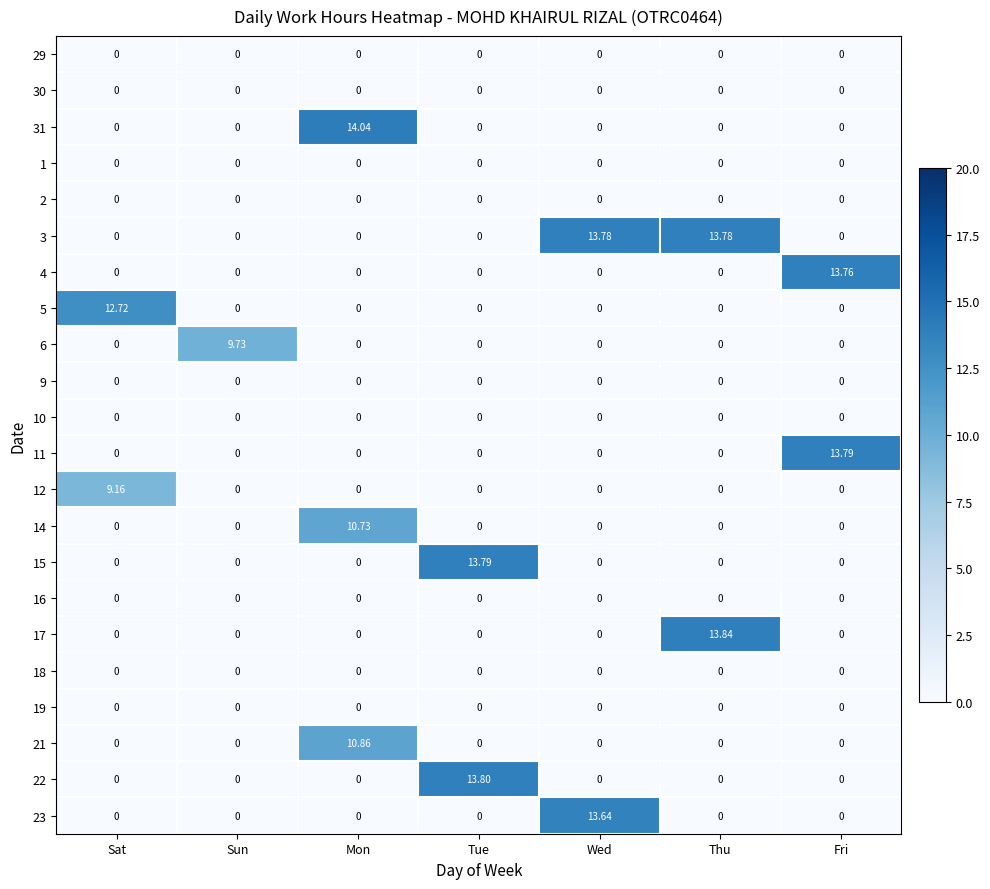

How many data points in 6 are above 0?

1